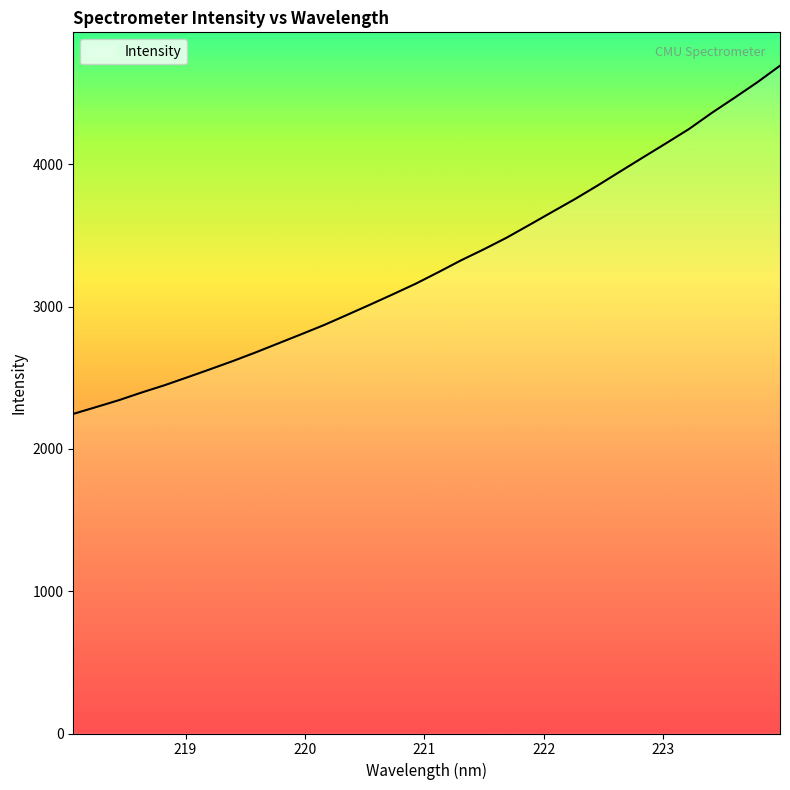

What is the difference between the maximum and minimum values?

2447.5